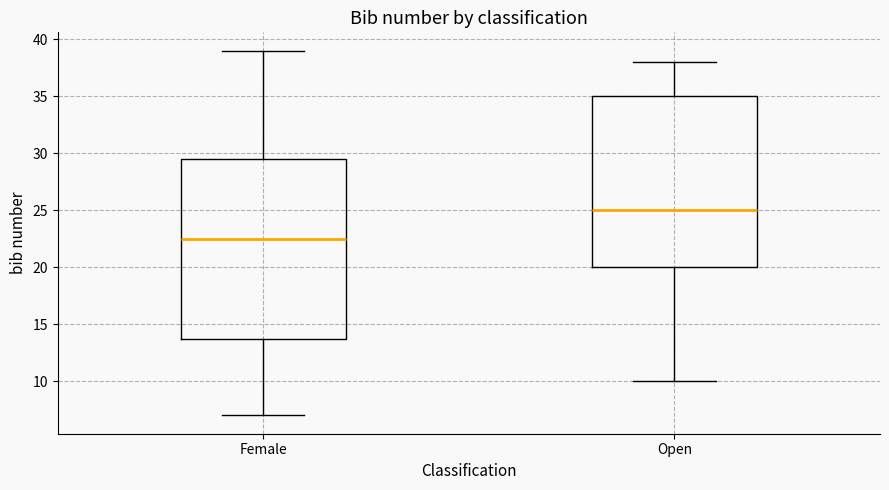

Comparing the boxes themselves (not the whiskers), which one is the tallest?

Female